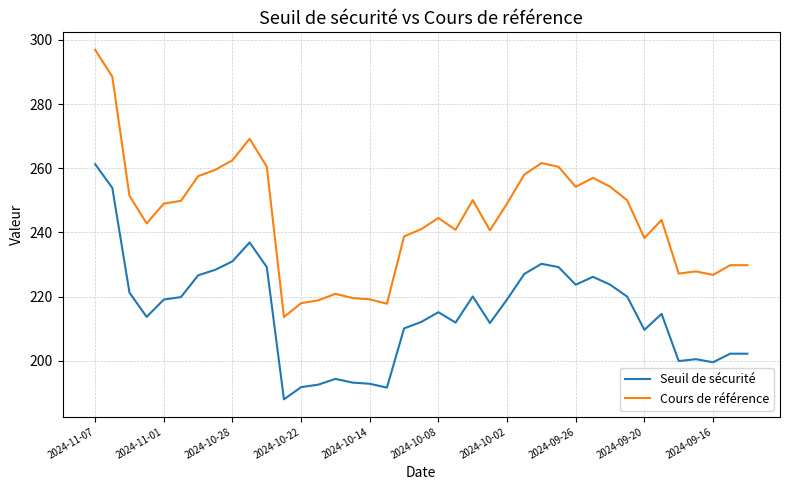

List the series in order of their overall mean, lowest first.

Seuil de sécurité, Cours de référence